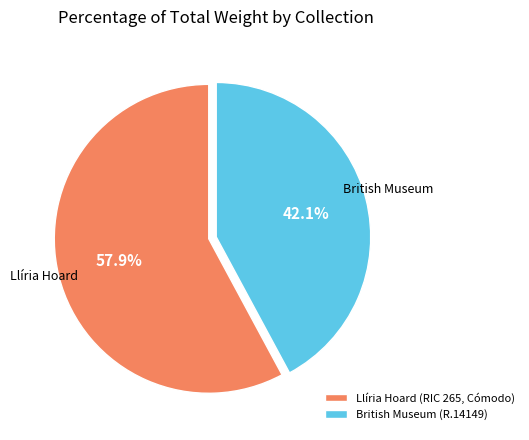

To the nearest percent, what percentage of the pie is Llíria Hoard (RIC 265, Cómodo)?

58%